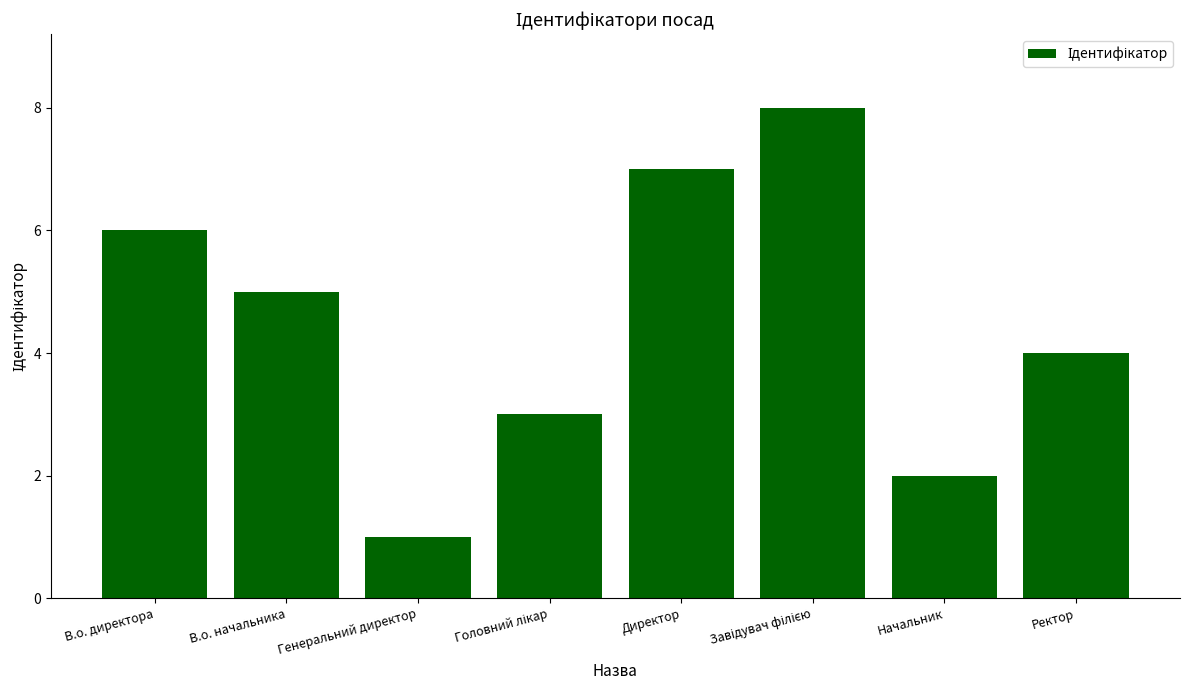

Is it true that the value at Начальник is 2?

True